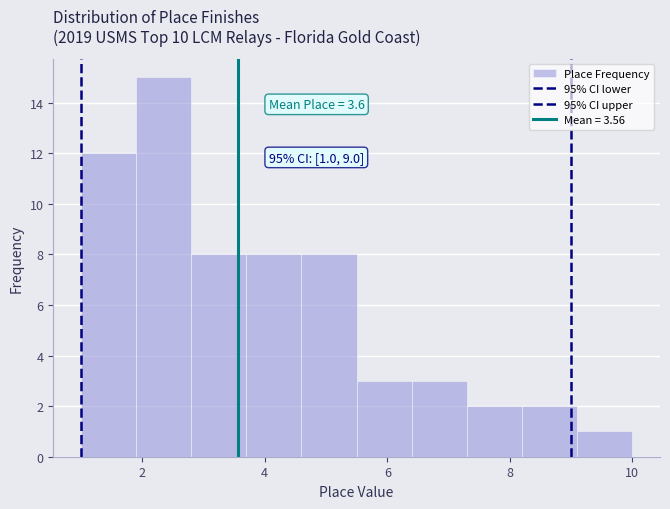

Over which range of the x-axis is the bar tallest?

1.9 to 2.8